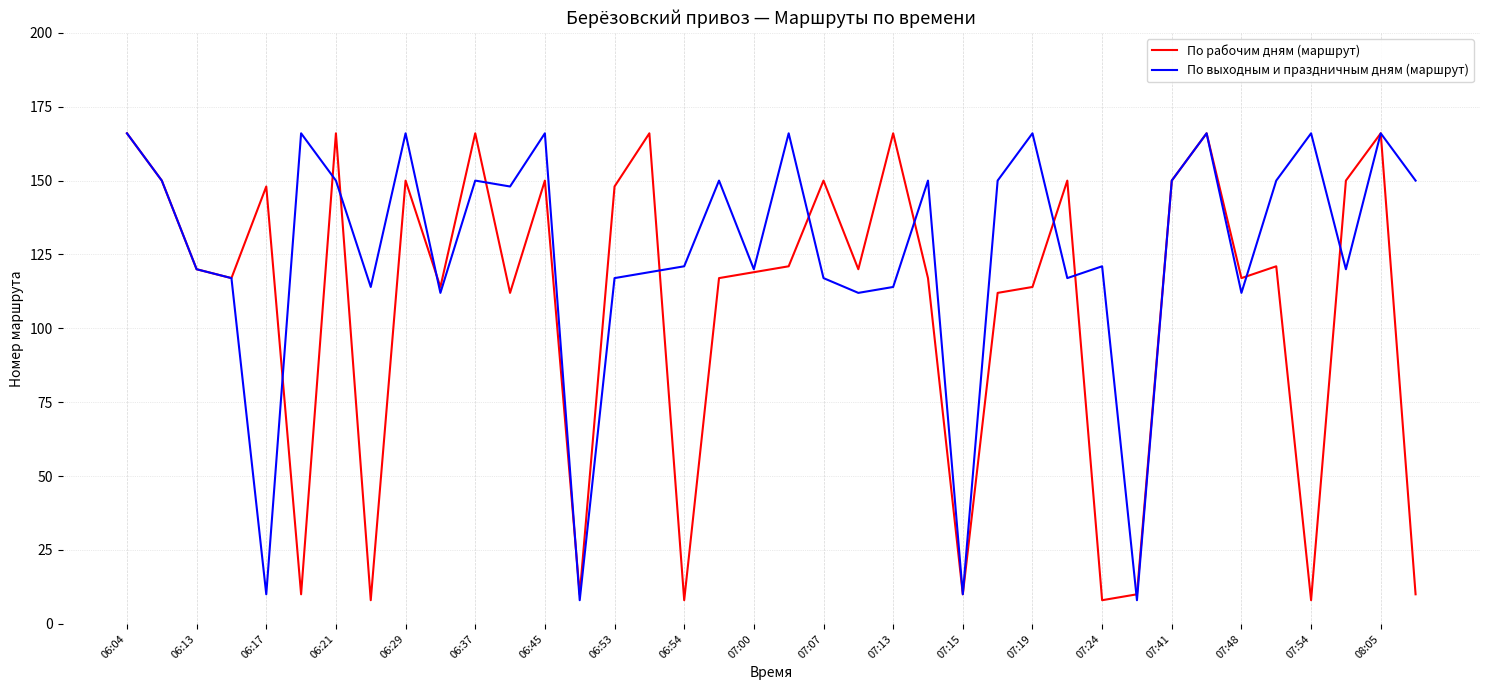

What is the minimum value for По выходным и праздничным дням (маршрут)?

8